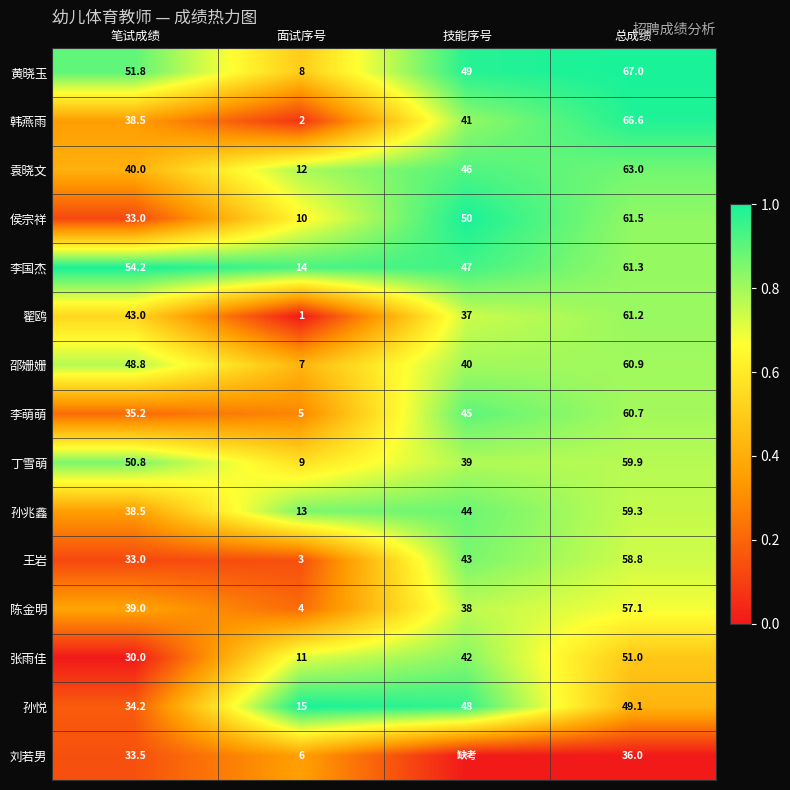

What is the sum of all 韩燕雨 values?

148.1